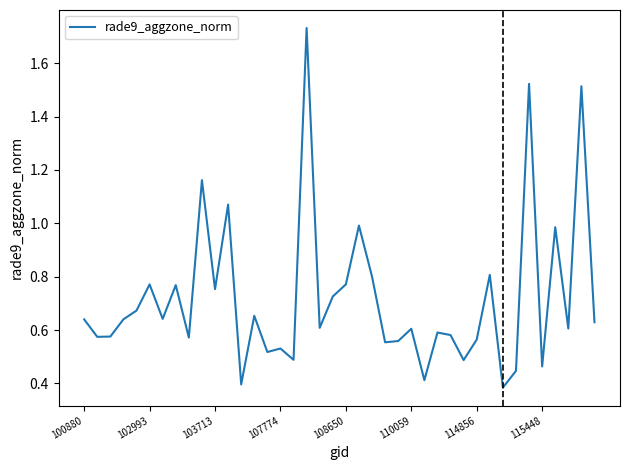

What is the difference between the maximum and minimum values?

1.3